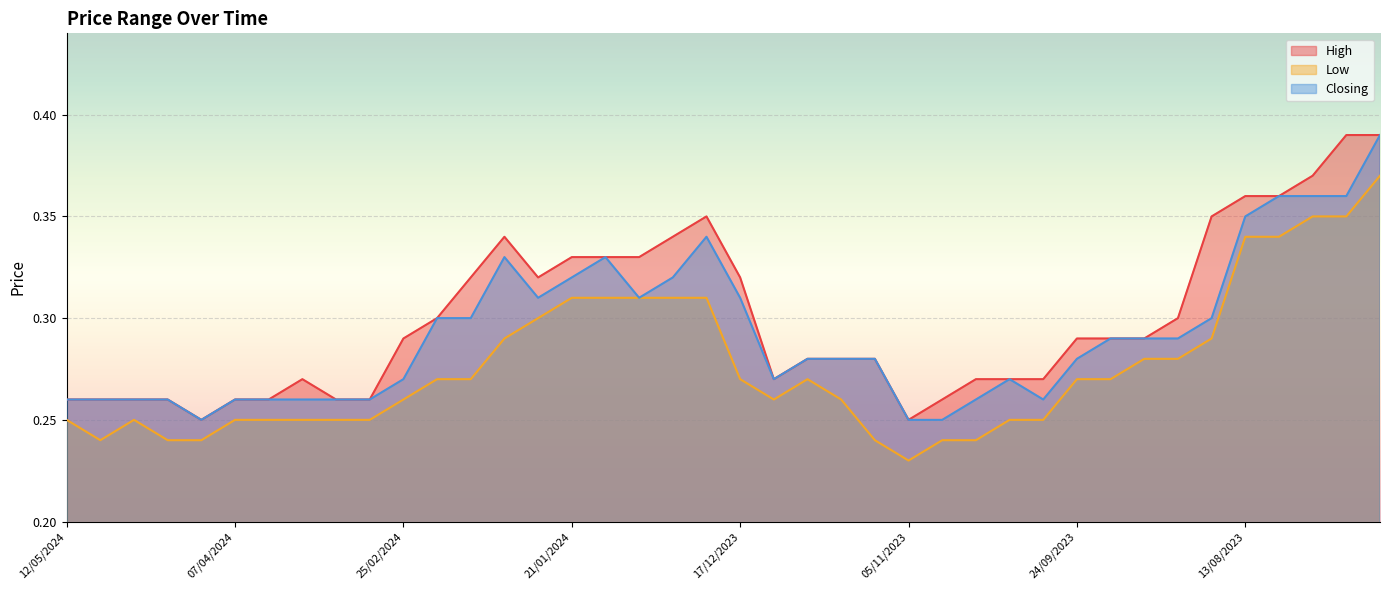

At which category is the sum across all series the highest?

16/07/2023